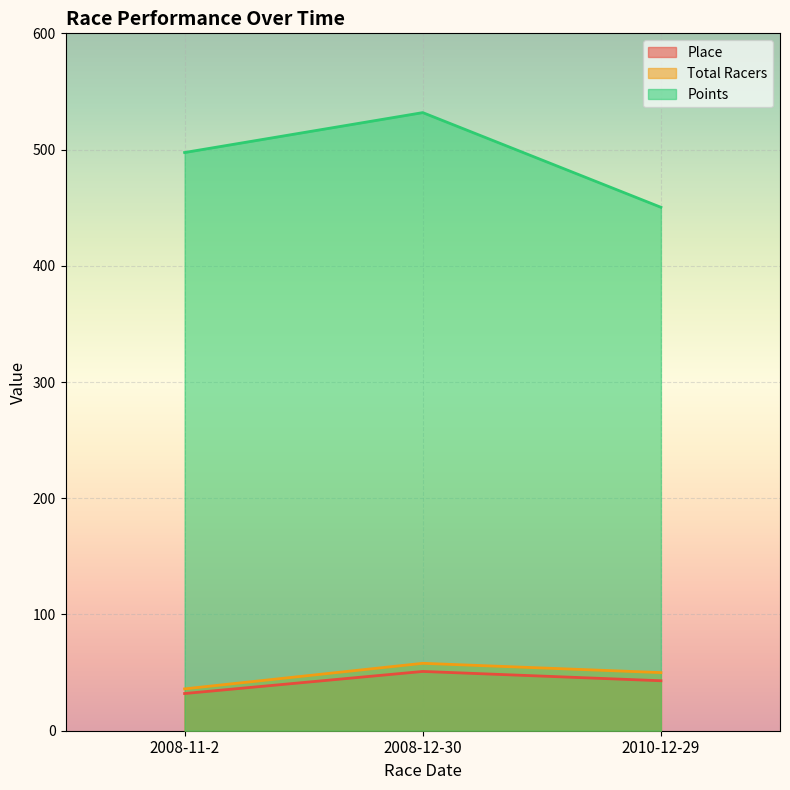

Reading left to right, what are all the values shown in this chart?

Place: 2008-11-2=32.0	2008-12-30=51.0	2010-12-29=43.0
Total Racers: 2008-11-2=36.0	2008-12-30=58.0	2010-12-29=50.0
Points: 2008-11-2=497.5	2008-12-30=531.8	2010-12-29=450.3